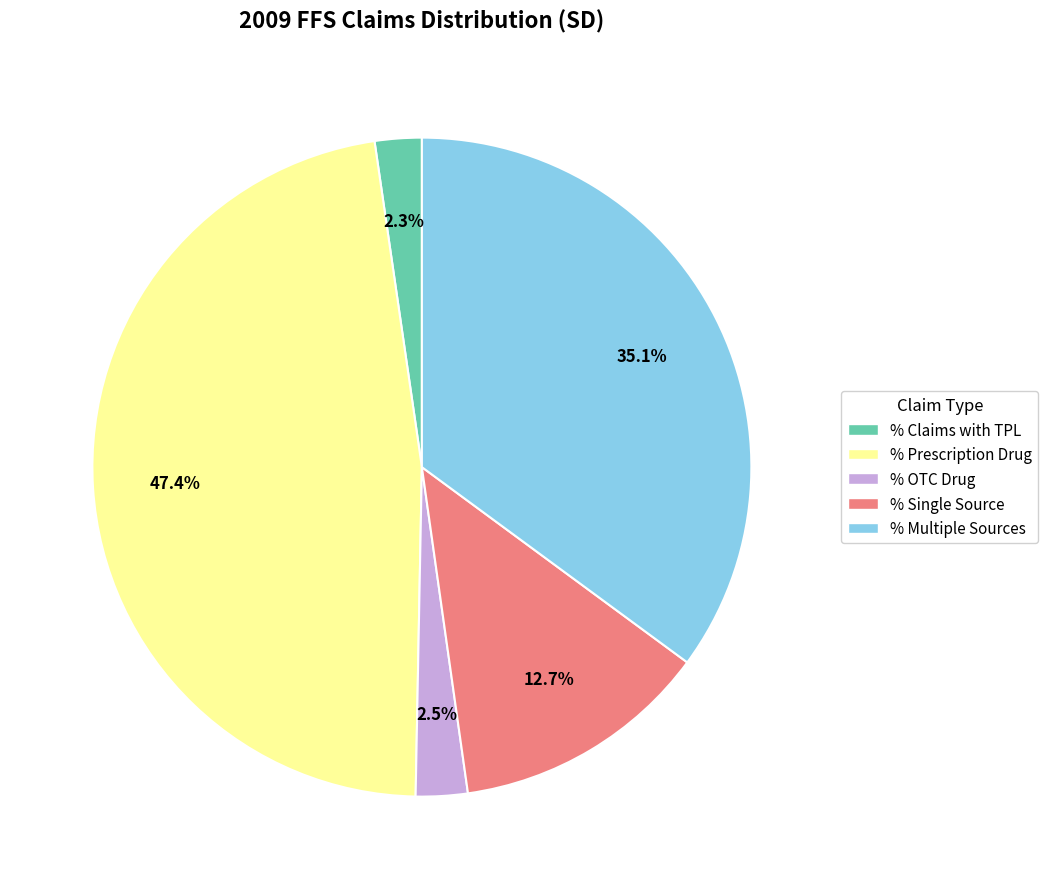

Which category has the biggest portion of the pie?

% Prescription Drug